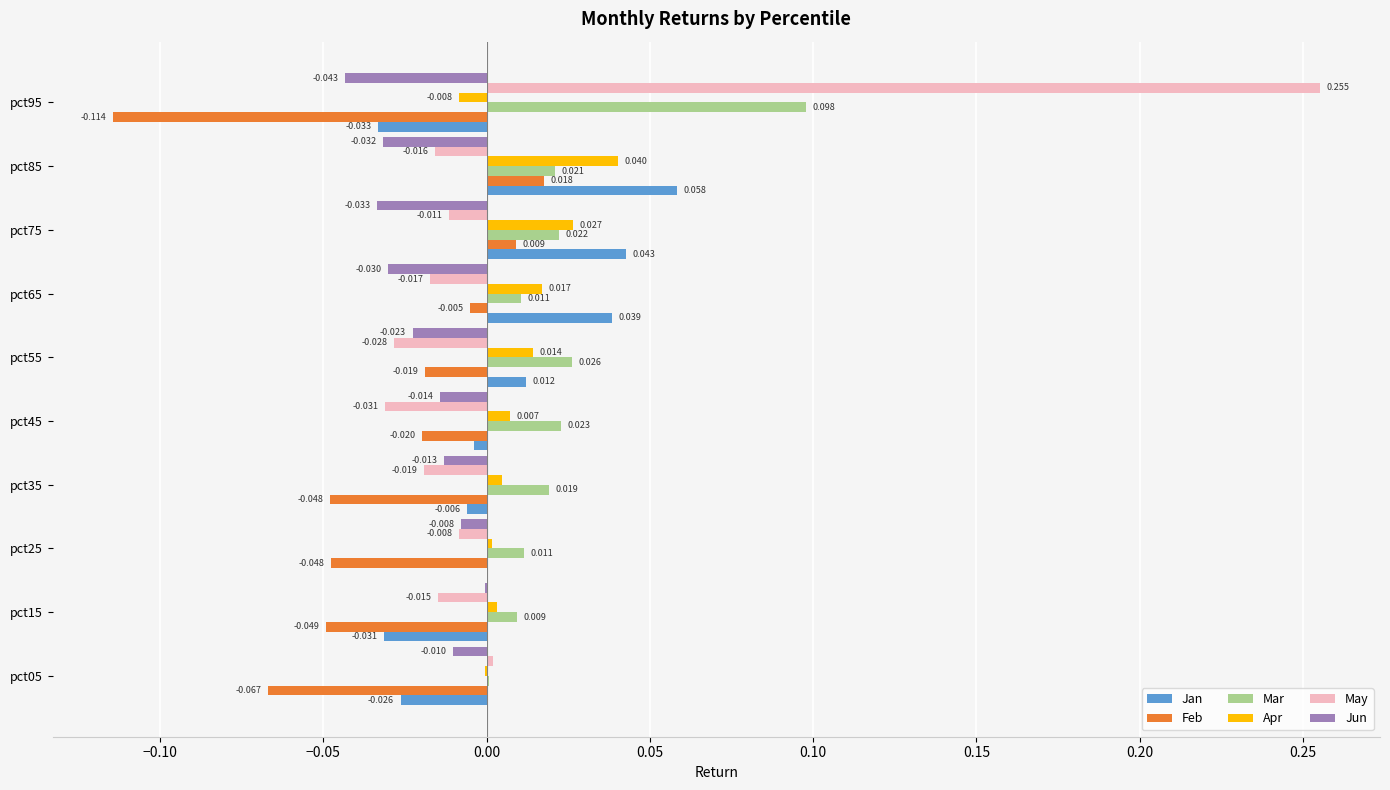

Count the number of data series in this chart.

6